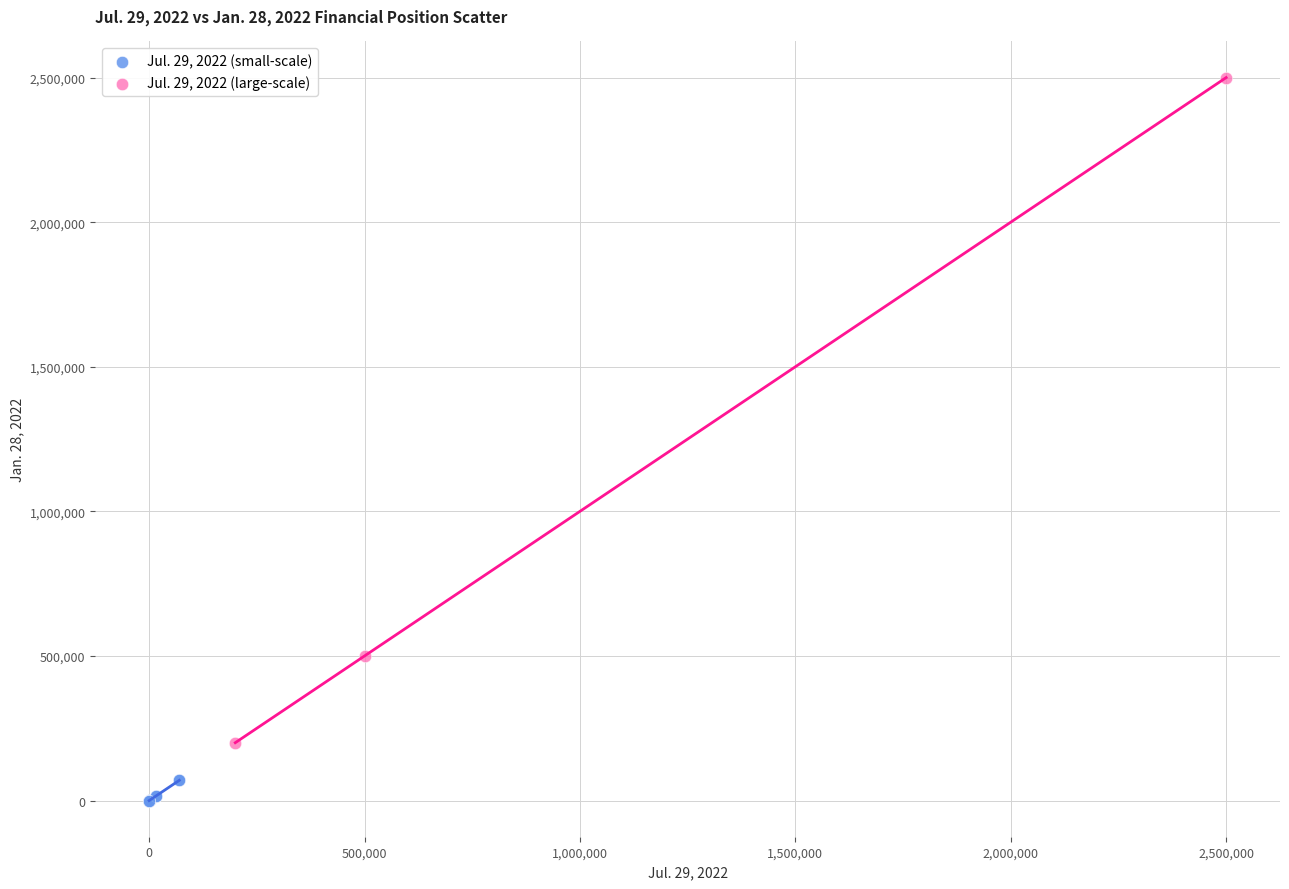

Which series has the widest spread of Y values?

Jul. 29, 2022 (large-scale)